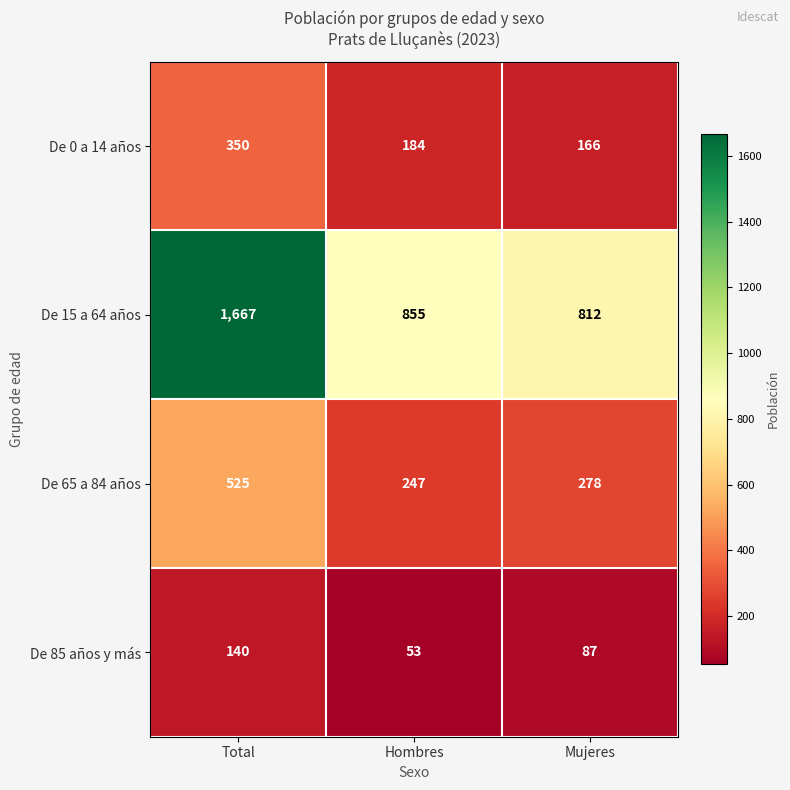

What is the highest value of the De 15 a 64 años series?

1667